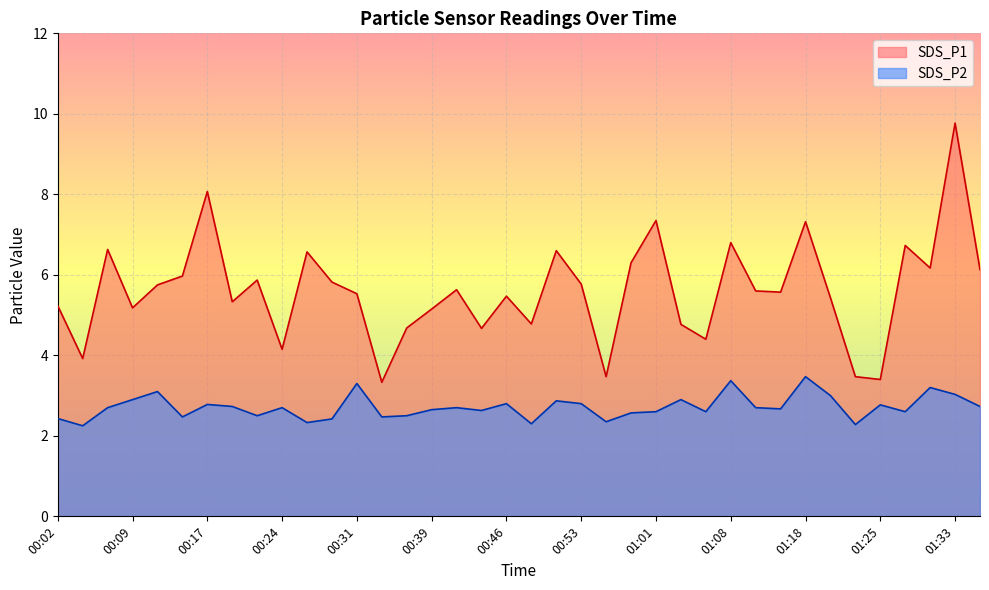

Reading left to right, list all the values displayed in this chart.

SDS_P1: 00:02=5.2	00:04=3.9	00:07=6.6	00:09=5.2	00:12=5.8	00:14=6.0	00:17=8.1	00:19=5.3	00:21=5.9	00:24=4.2	00:26=6.6	00:29=5.8	00:31=5.5	00:34=3.3	00:36=4.7	00:39=5.2	00:41=5.6	00:44=4.7	00:46=5.5	00:48=4.8	00:51=6.6	00:53=5.8	00:56=3.5	00:58=6.3	01:01=7.3	01:03=4.8	01:06=4.4	01:08=6.8	01:10=5.6	01:15=5.6	01:18=7.3	01:20=5.4	01:23=3.5	01:25=3.4	01:28=6.7	01:30=6.2	01:33=9.8	01:35=6.1
SDS_P2: 00:02=2.4	00:04=2.2	00:07=2.7	00:09=2.9	00:12=3.1	00:14=2.5	00:17=2.8	00:19=2.7	00:21=2.5	00:24=2.7	00:26=2.3	00:29=2.4	00:31=3.3	00:34=2.5	00:36=2.5	00:39=2.6	00:41=2.7	00:44=2.6	00:46=2.8	00:48=2.3	00:51=2.9	00:53=2.8	00:56=2.4	00:58=2.6	01:01=2.6	01:03=2.9	01:06=2.6	01:08=3.4	01:10=2.7	01:15=2.7	01:18=3.5	01:20=3.0	01:23=2.3	01:25=2.8	01:28=2.6	01:30=3.2	01:33=3.0	01:35=2.7